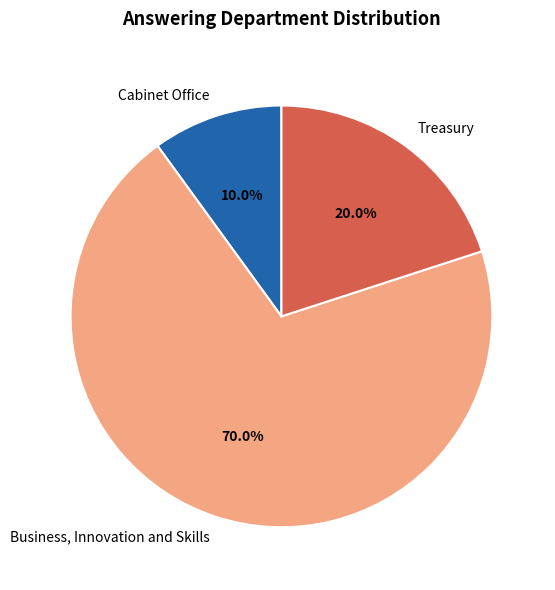

What is the majority slice?

Business, Innovation and Skills